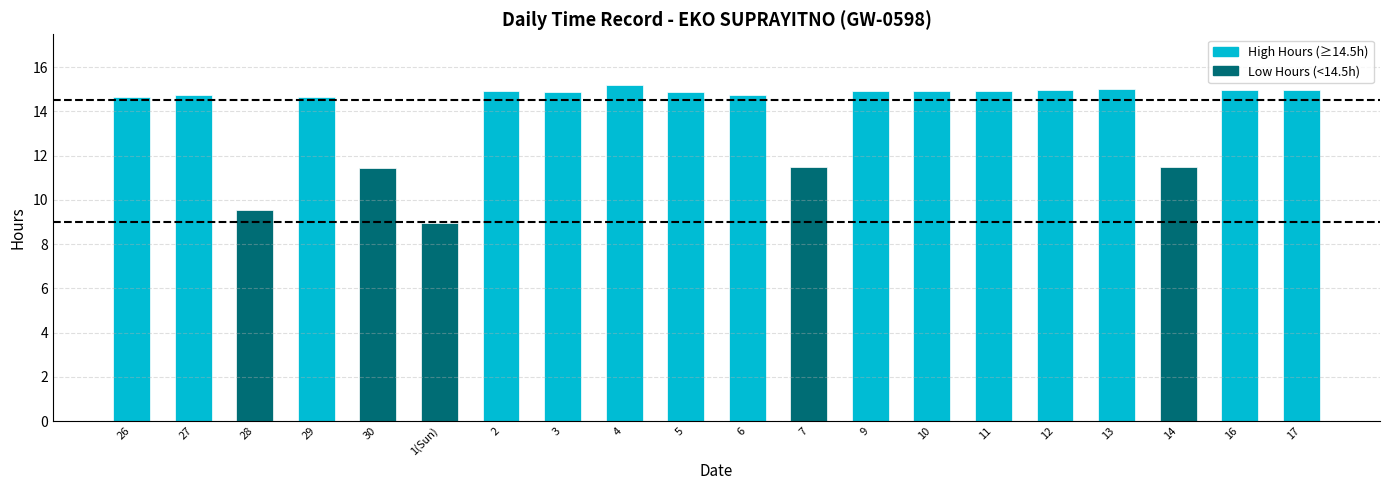

Which has a higher value, 27 or 26?

27